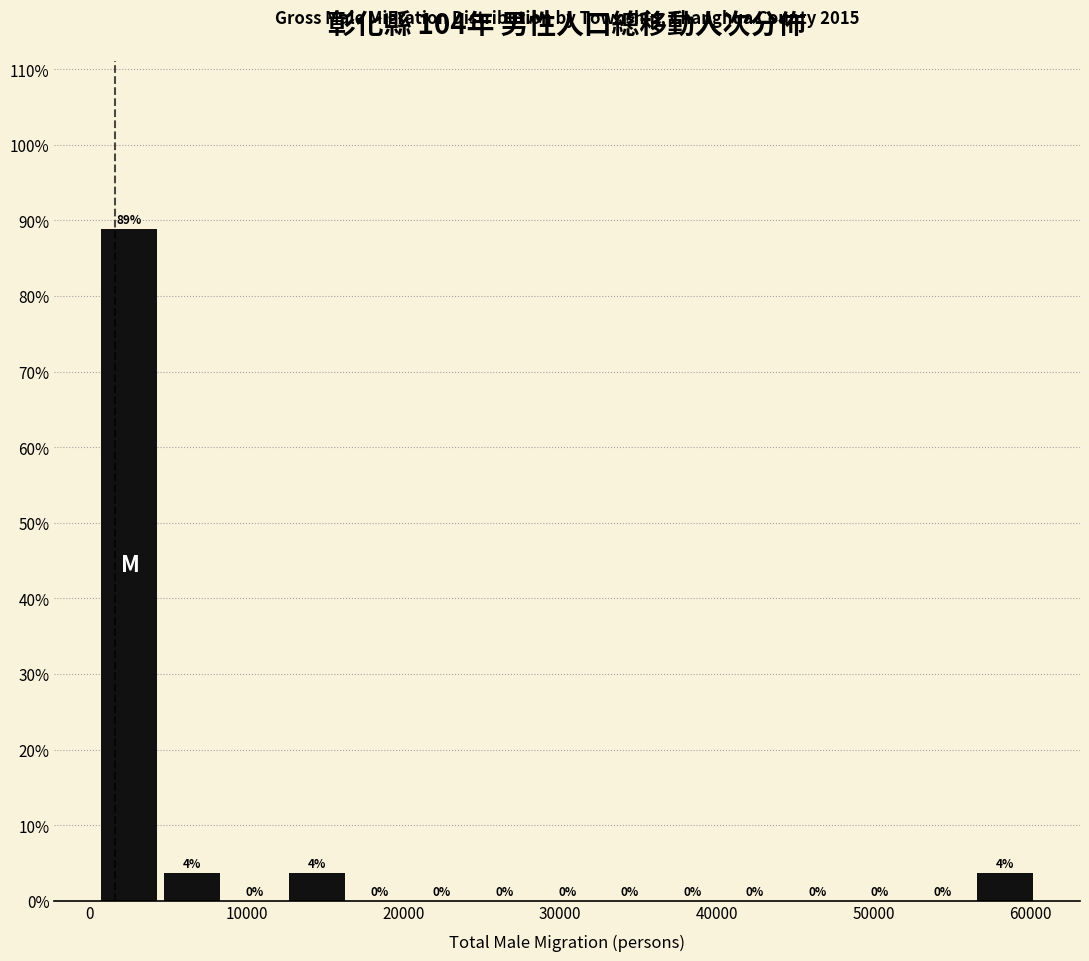

Read against the x-axis, roughly where is the centre of the tallest bar?

3000